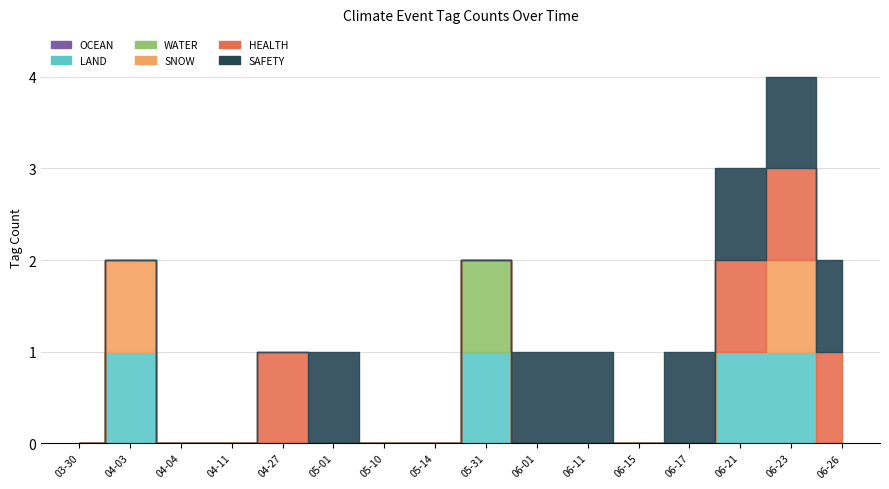

List the labels in order of LAND value, largest first.

2023-04-03, 2023-05-31, 2023-06-21, 2023-06-23, 2023-03-30, 2023-04-04, 2023-04-11, 2023-04-27, 2023-05-01, 2023-05-10, 2023-05-14, 2023-06-01, 2023-06-11, 2023-06-15, 2023-06-17, 2023-06-26